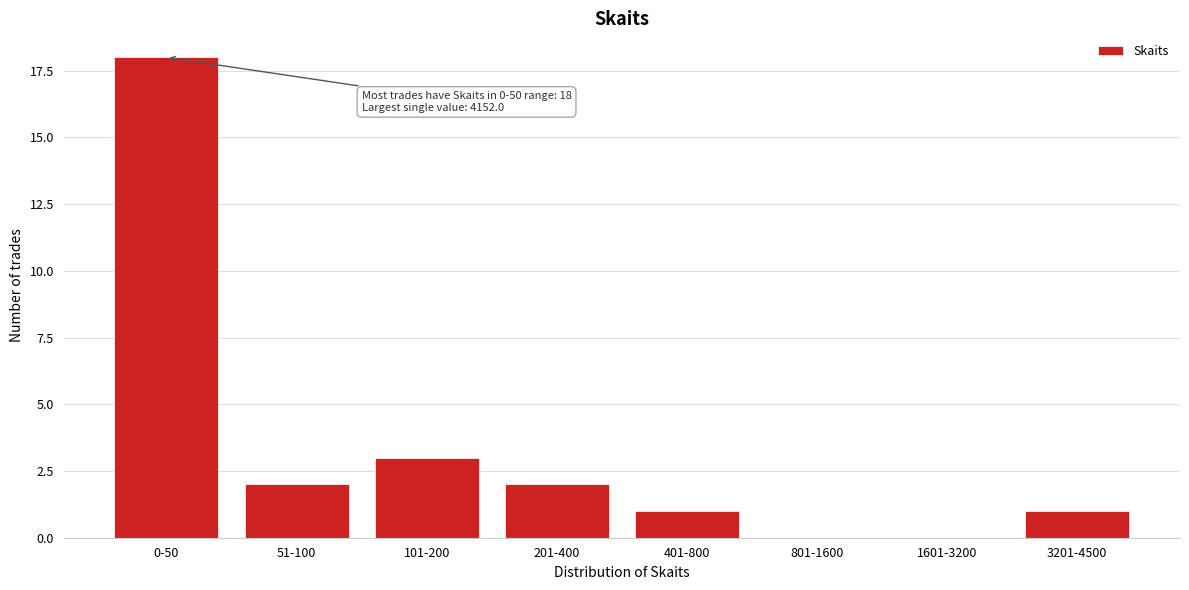

Reading left to right, extract all data points from this chart.

0-50=18	51-100=2	101-200=3	201-400=2	401-800=1	801-1600=0	1601-3200=0	3201-4500=1